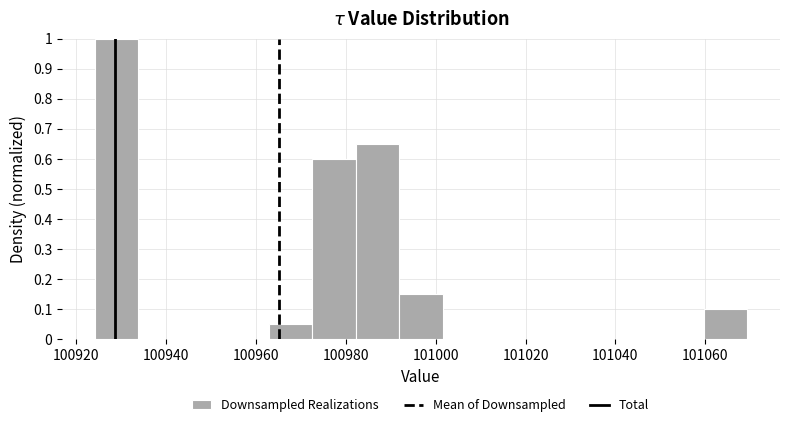

Which range on the x-axis has the tallest bar?

100924 to 100934